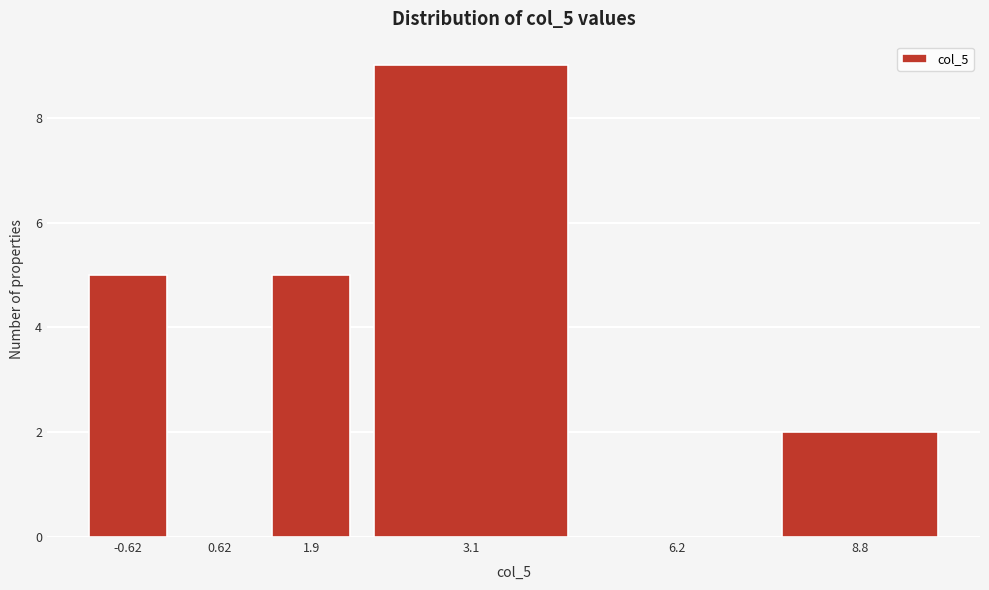

Reading left to right, transcribe all the data shown in this chart.

-0.62=5	0.62=0	1.9=5	3.1=9	6.2=0	8.8=2